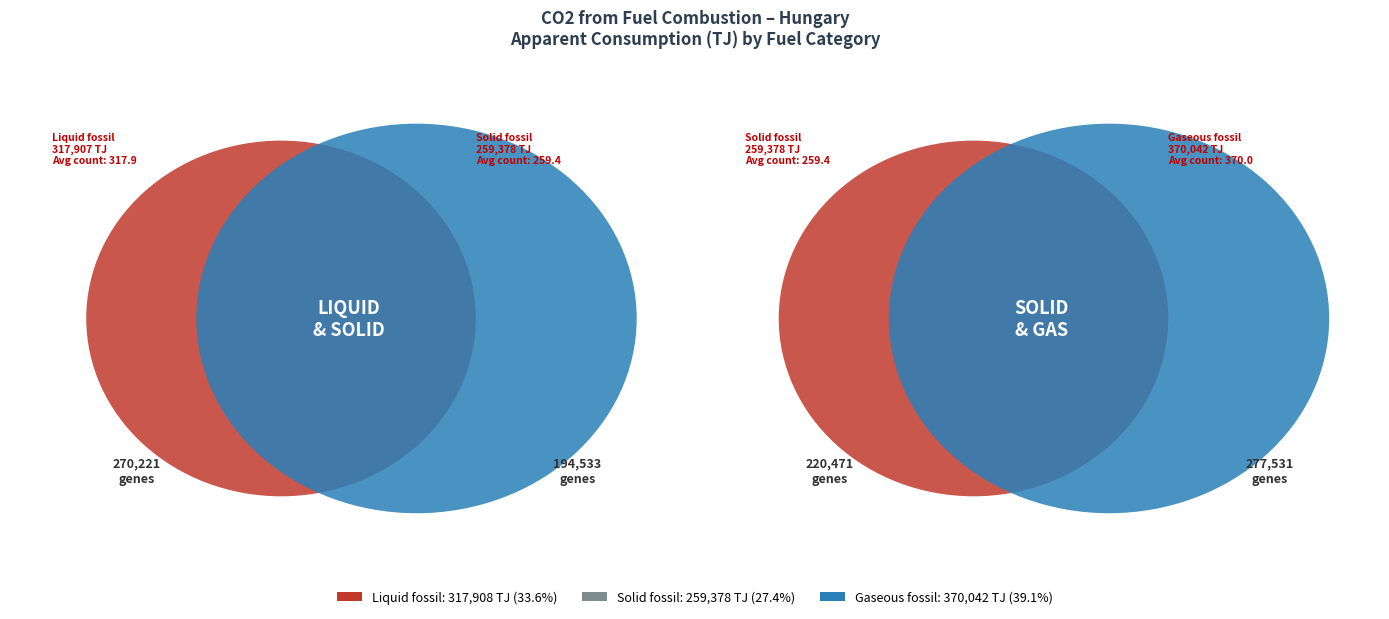

What is the largest slice in the pie chart?

Gaseous fossil